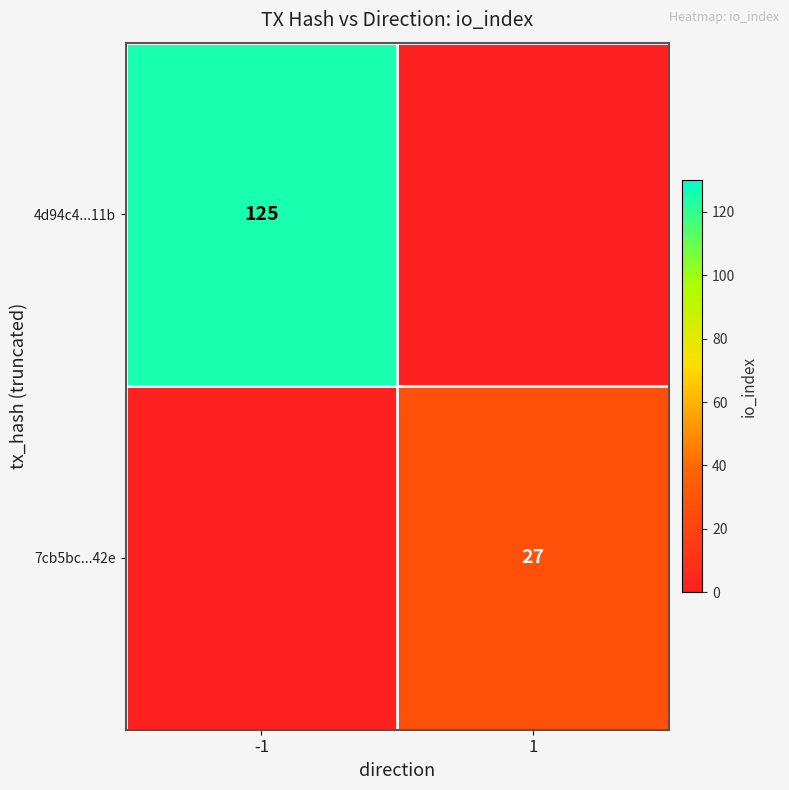

At which category does the chart reach its peak across all series?

-1